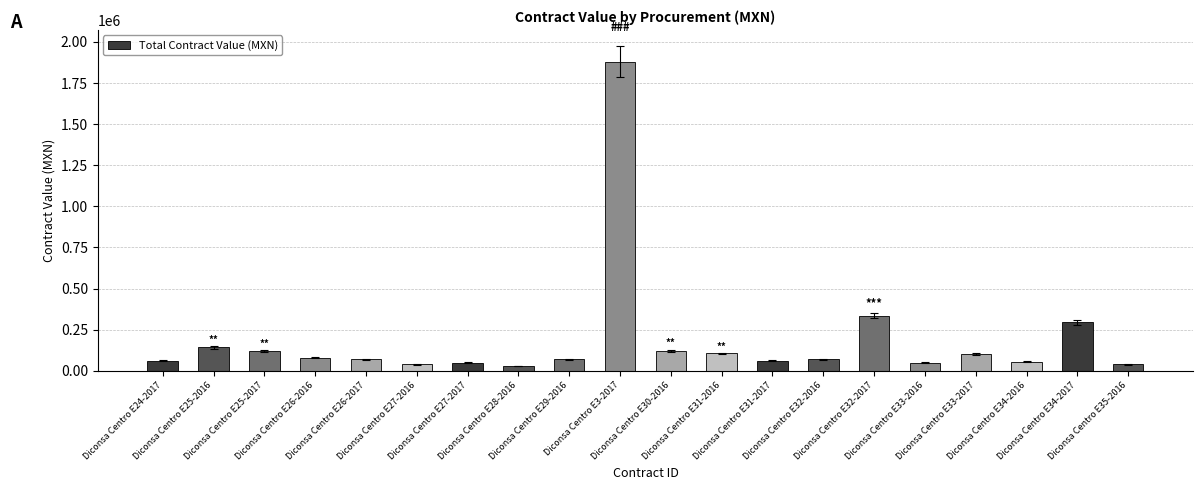

What is the sum of all values?

3777551